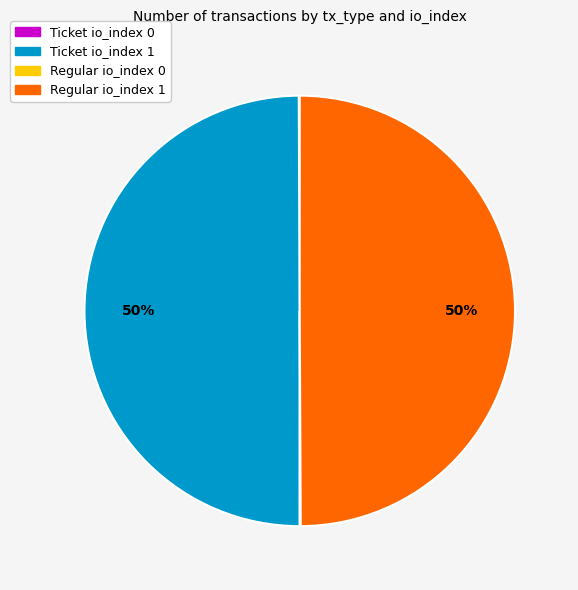

What is the ratio of the value at Regular io_index 1 to the value at Ticket io_index 1?

1.0